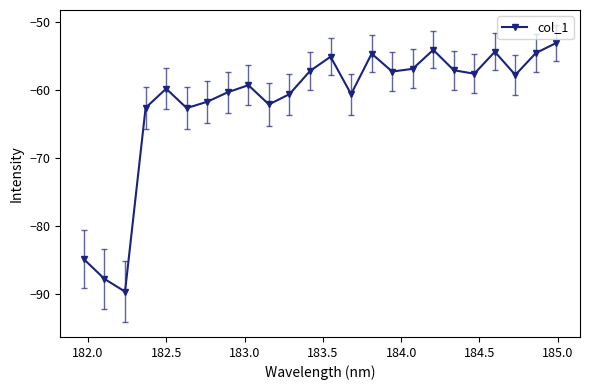

What is the smallest value displayed?

-89.7